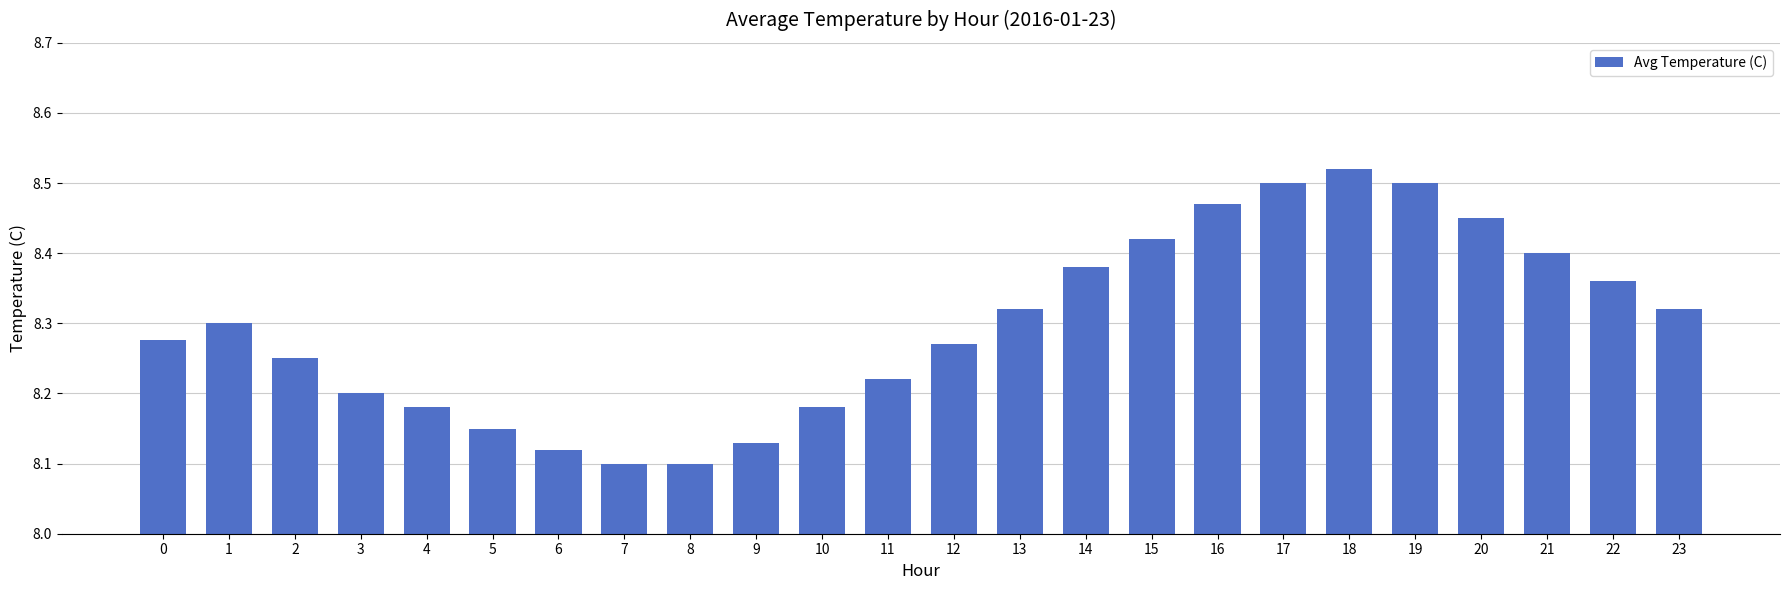

What is the difference between the maximum and second lowest values?

0.4